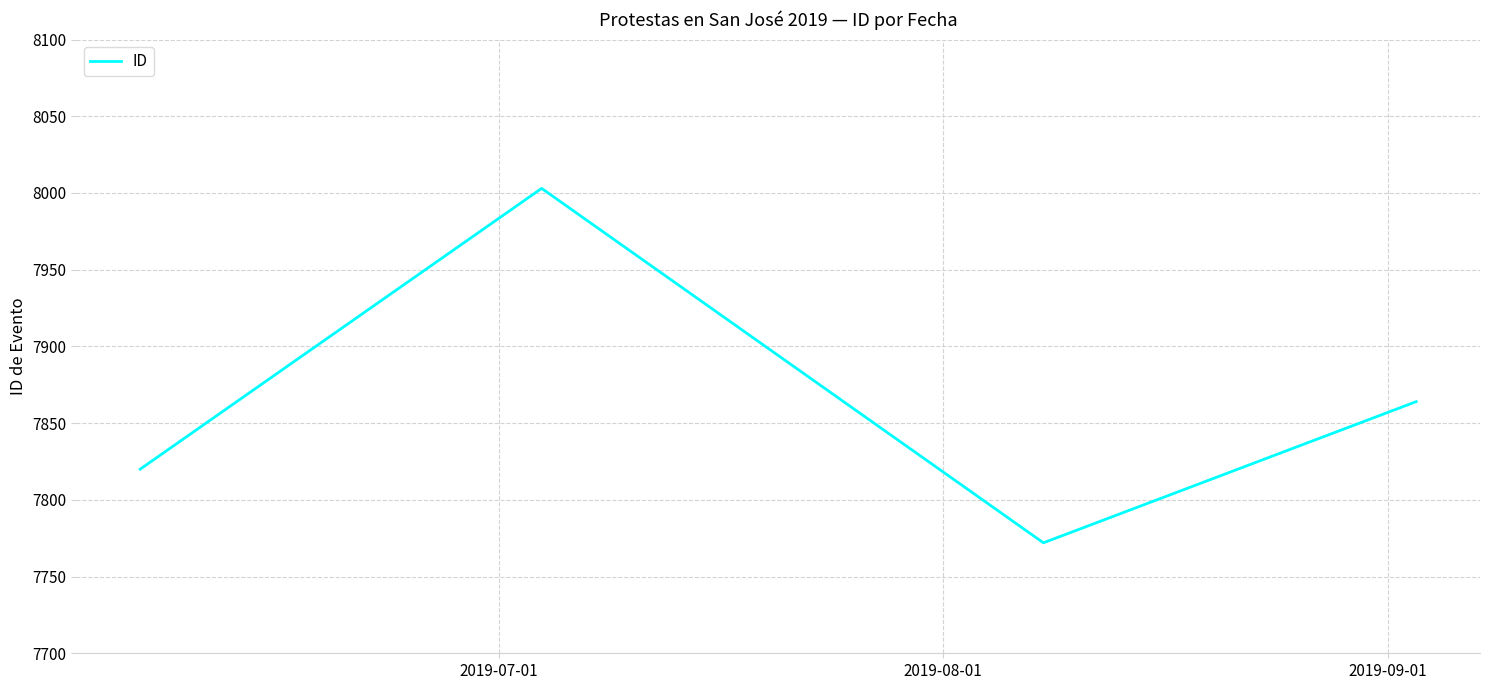

How many distinct data groups are displayed?

1